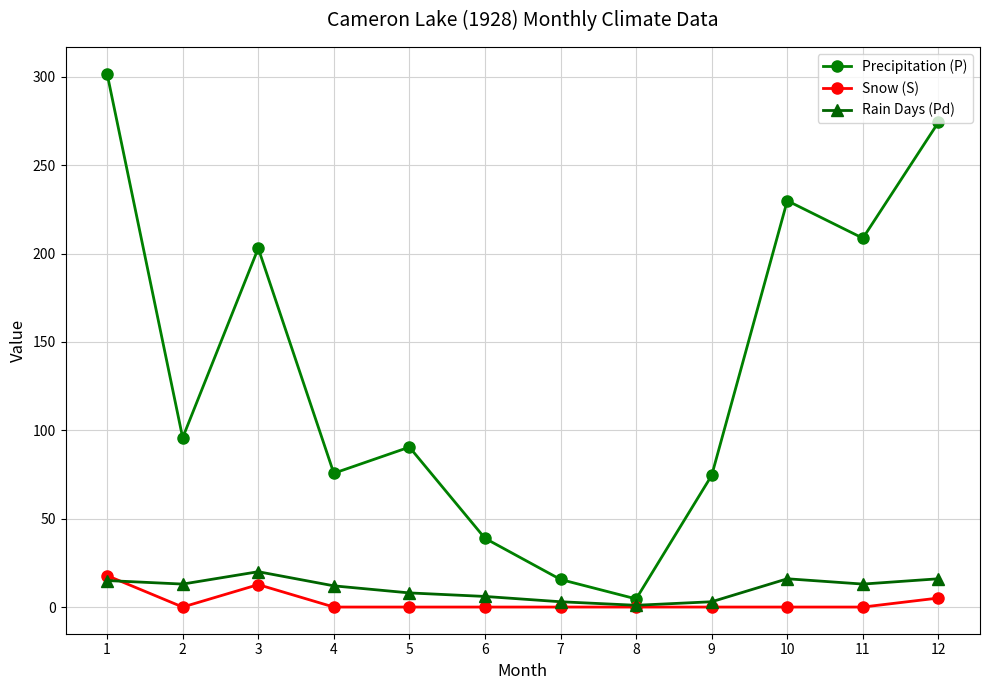

The value of Precipitation (P) at 3 is 130.9. True or false?

False